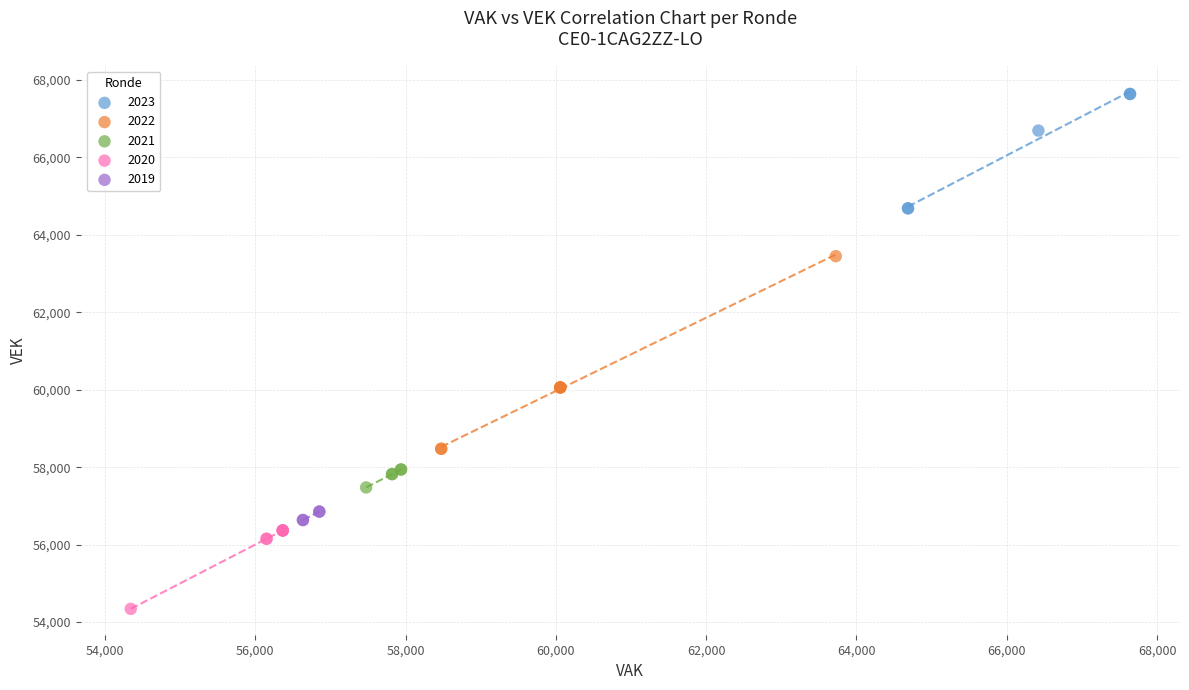

Which series reaches the minimum Y coordinate?

2020